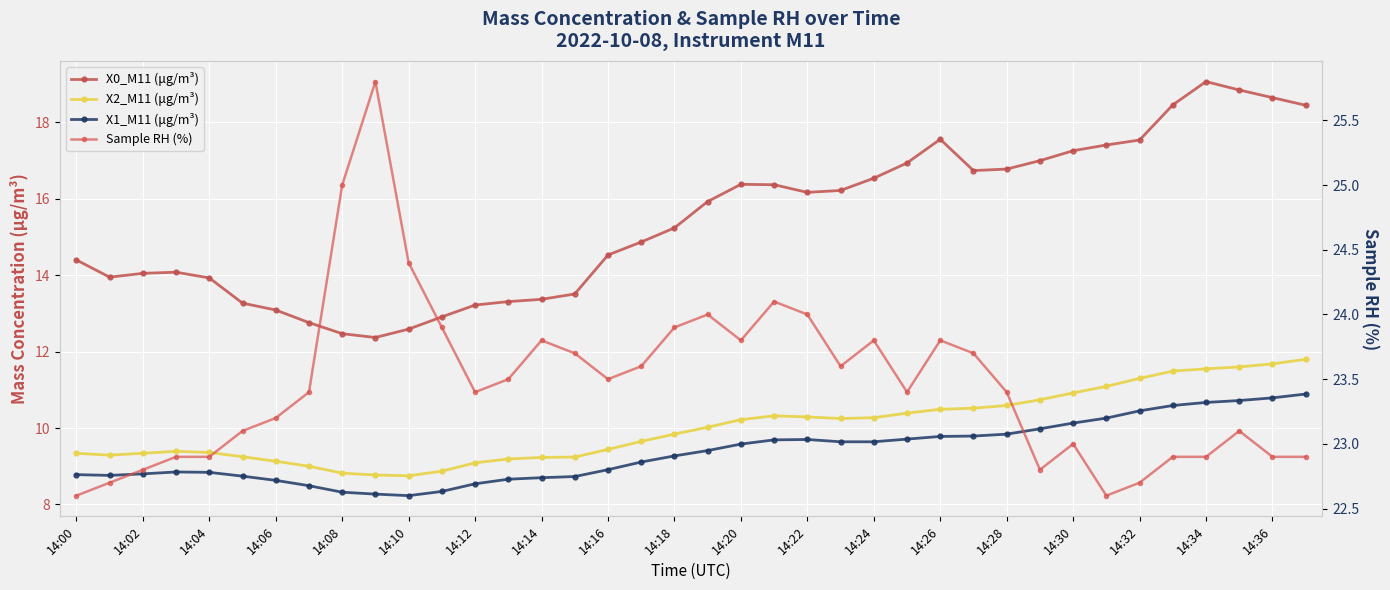

What is the greatest value displayed?

25.8